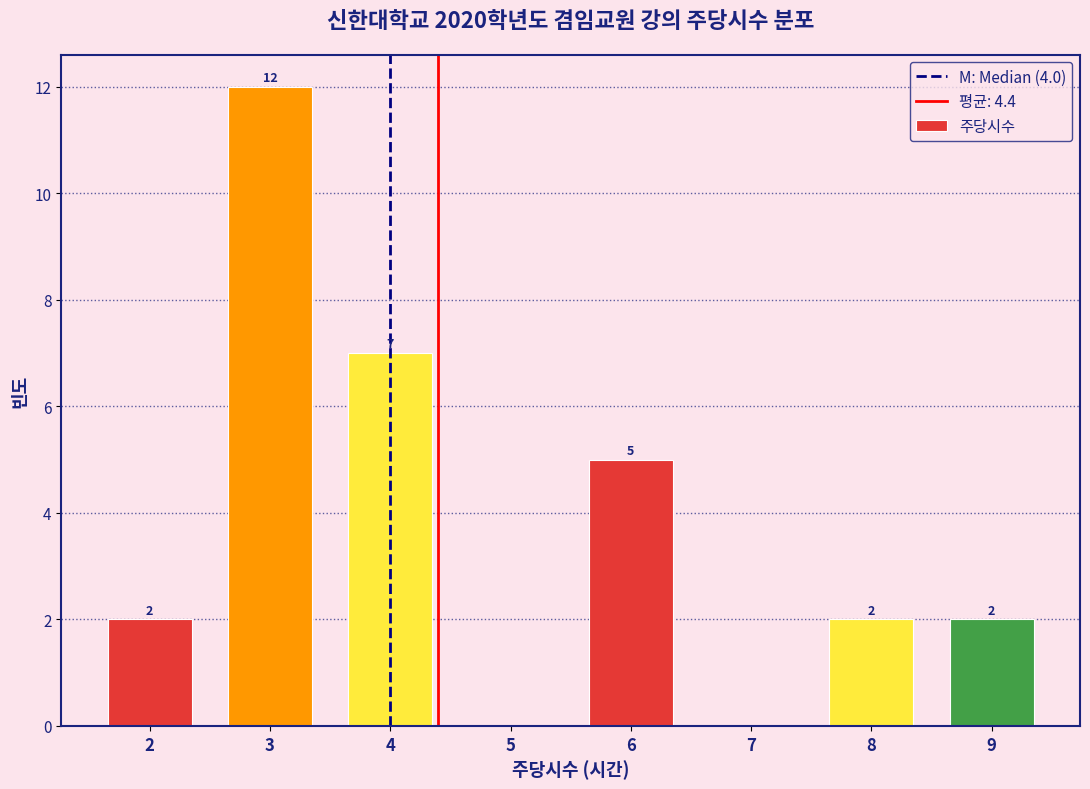

Over which range of the x-axis is the bar tallest?

2.5 to 3.5